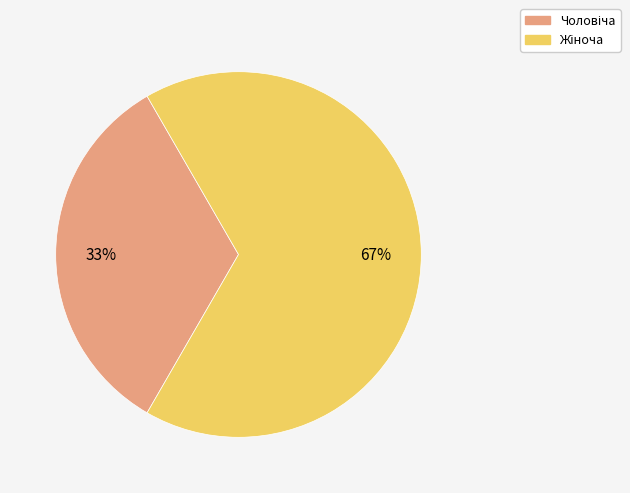

To the nearest percent, what is the average slice percentage?

50%